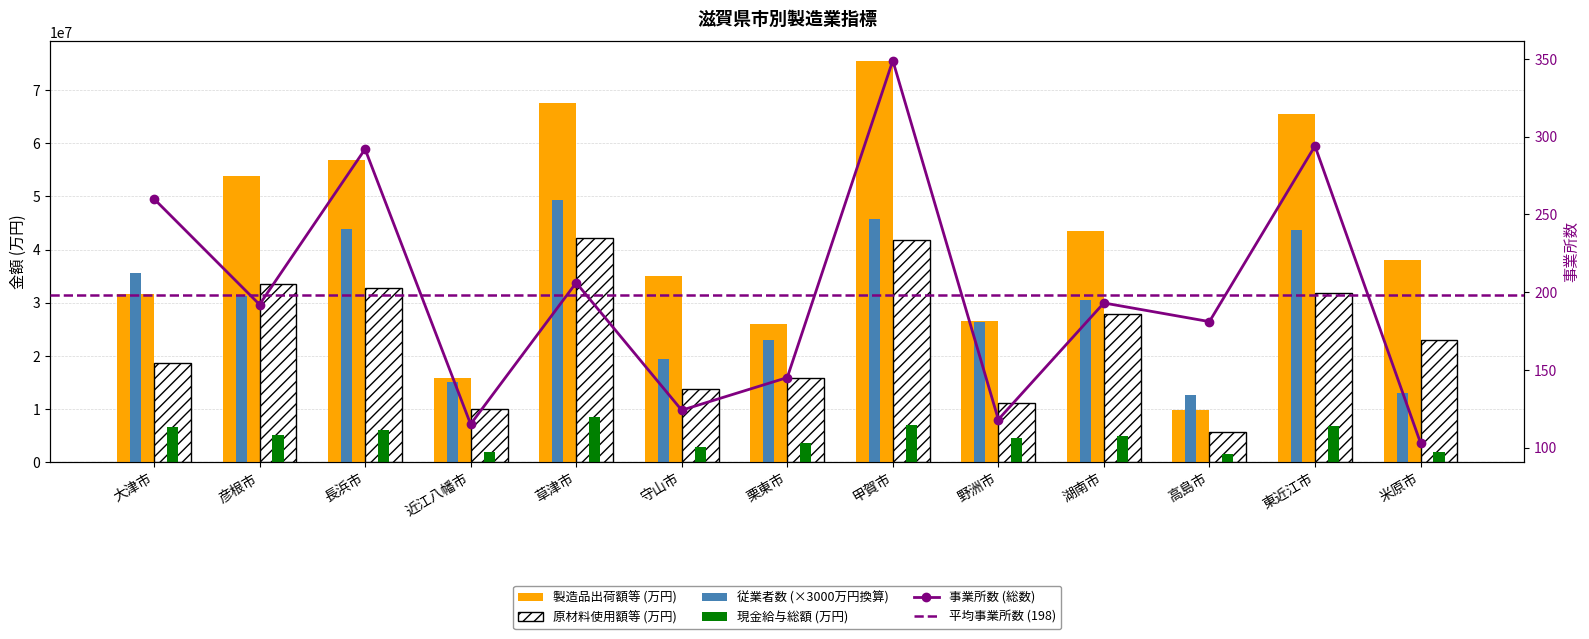

At how many categories does at least one series exceed 32893974?

9